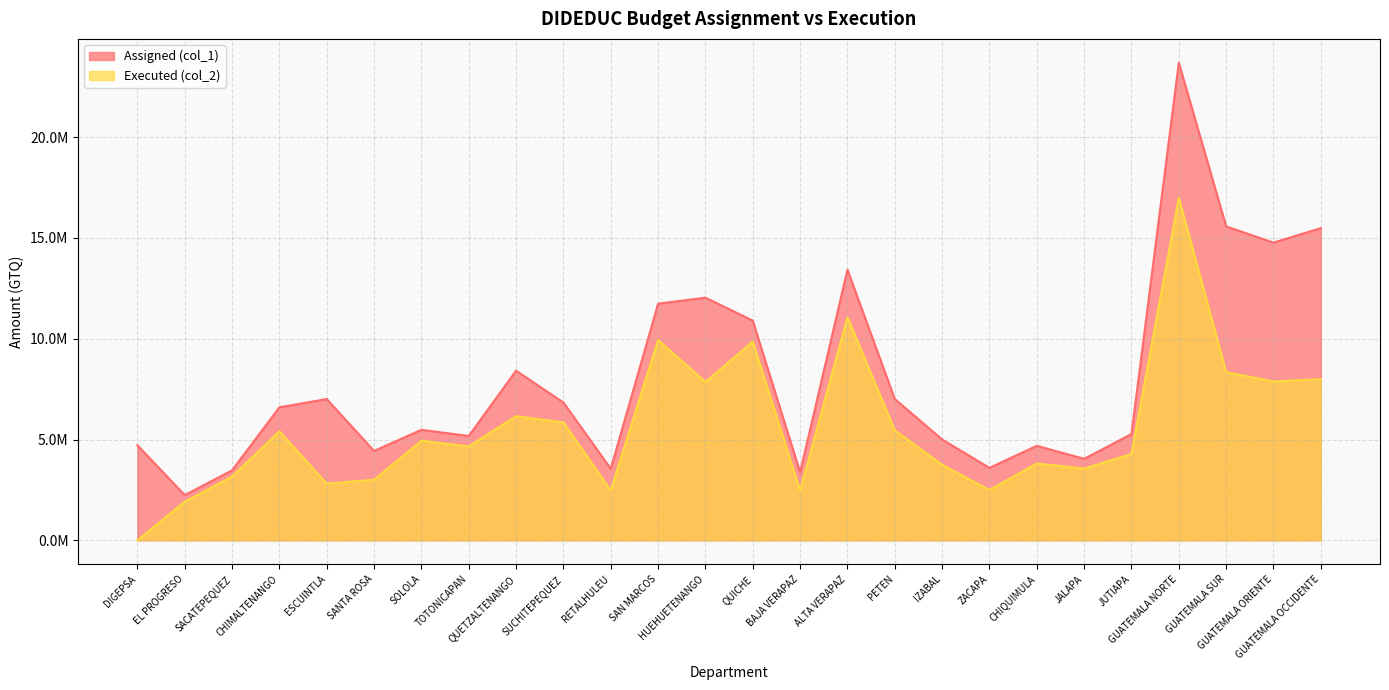

Which series has the largest total across all categories?

Assigned (col_1)